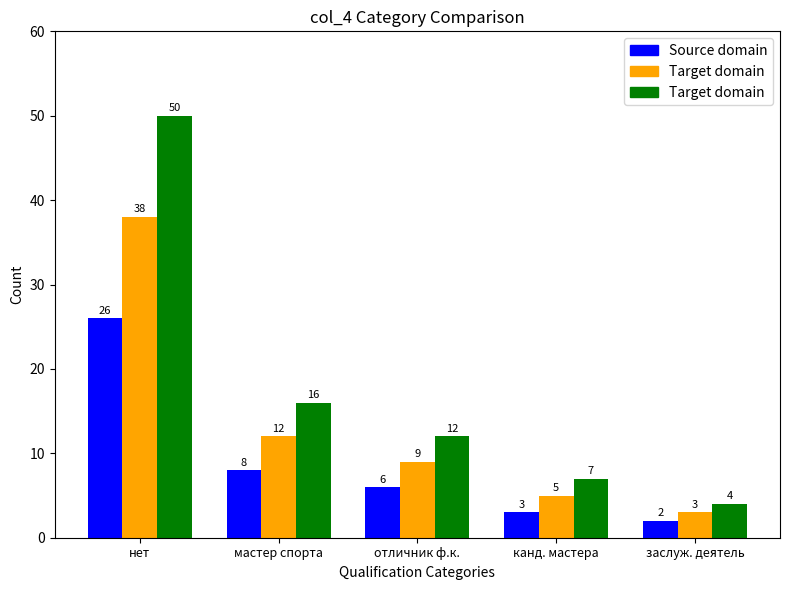

What is the average value of the Target domain series?

18